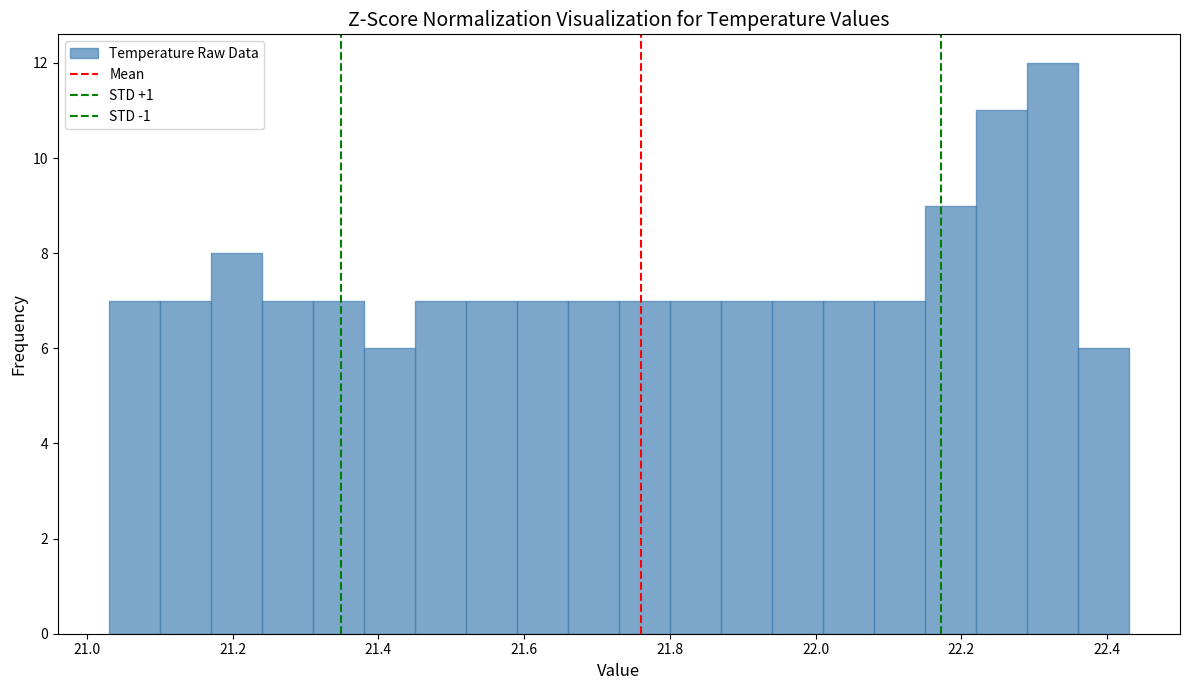

Around what value on the x-axis is the tallest bar? Give the approximate position of its centre, as read against the axis.

22.32